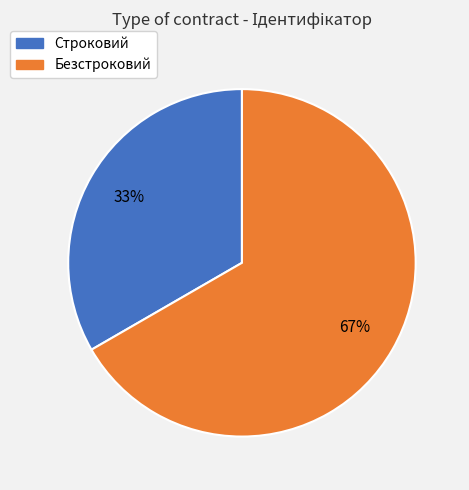

Do Безстроковий and Строковий together represent more than half of the pie?

Yes